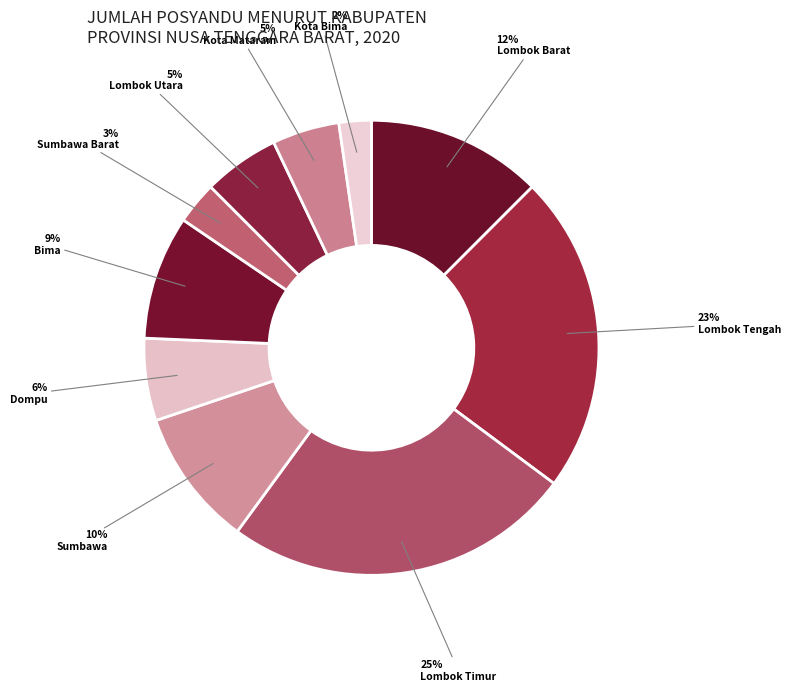

How many segments does this pie chart have?

10